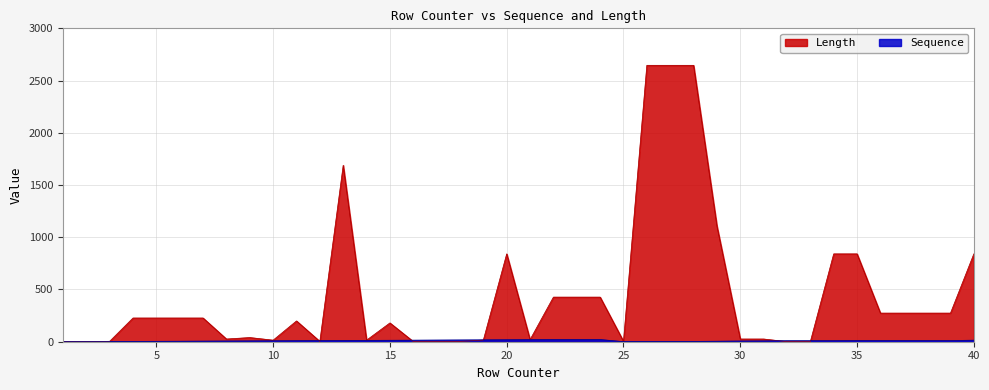

Where is Length nearest to the value 1323?

29